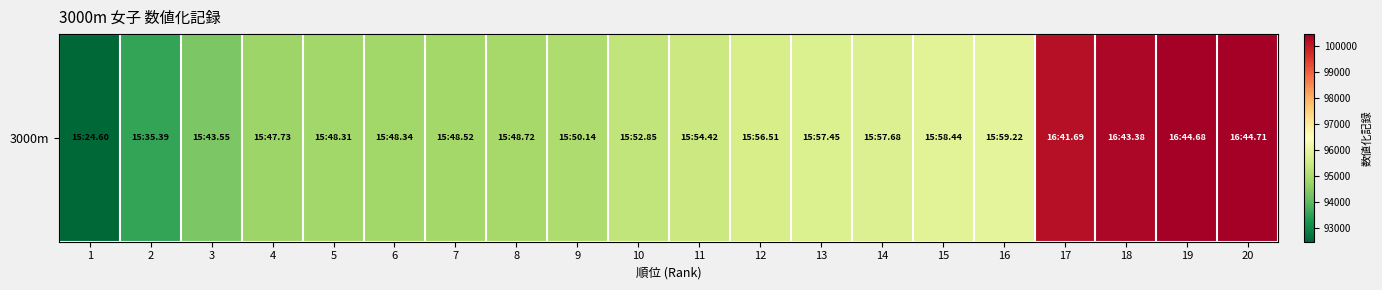

What is the difference between the second highest and minimum values?

8008